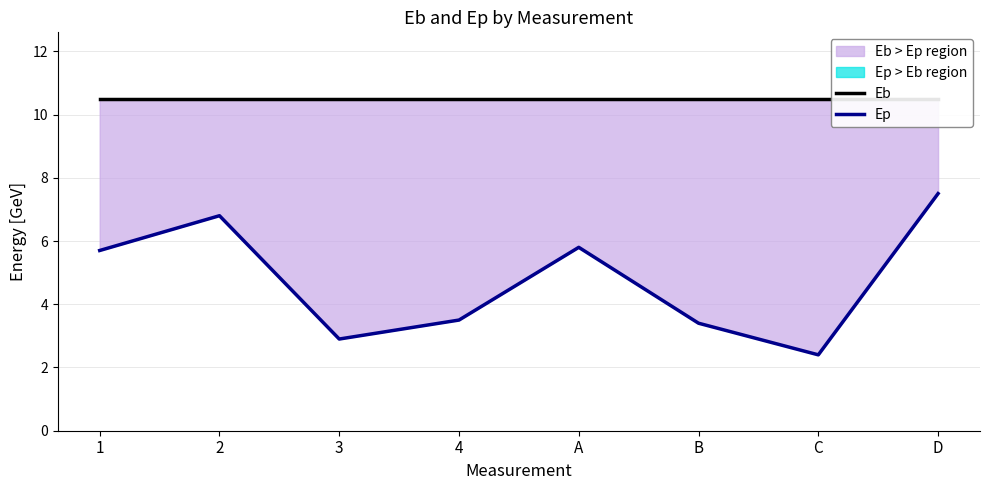

Where is Eb nearest to the value 10?

1